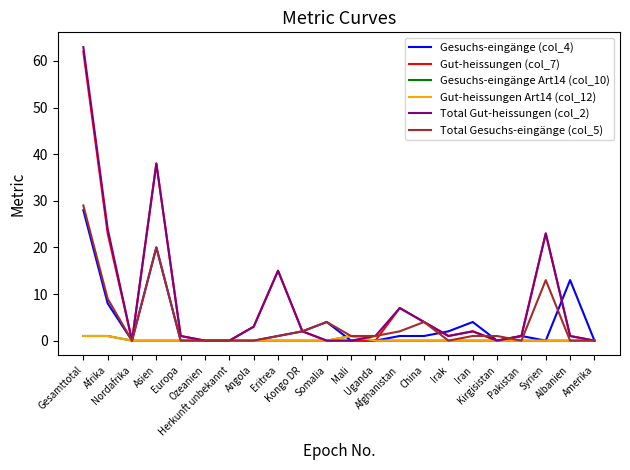

What is the difference between the second highest and second lowest values in the Gut-heissungen (col_7) series?

38